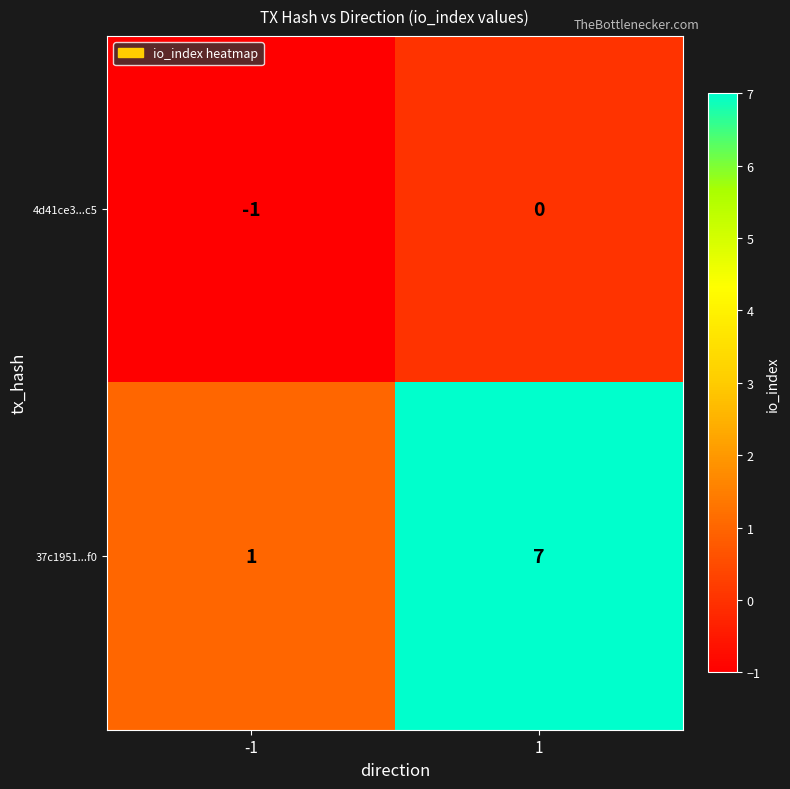

What is the total value across all series at 1?

7